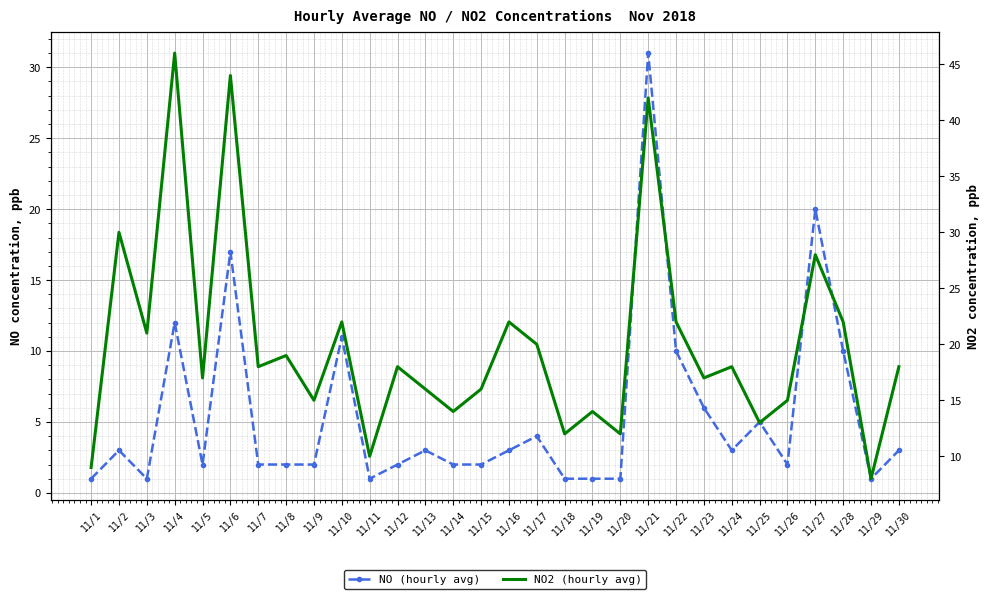

What is the value of the NO2 (hourly avg) point at the 27th from the left?

28